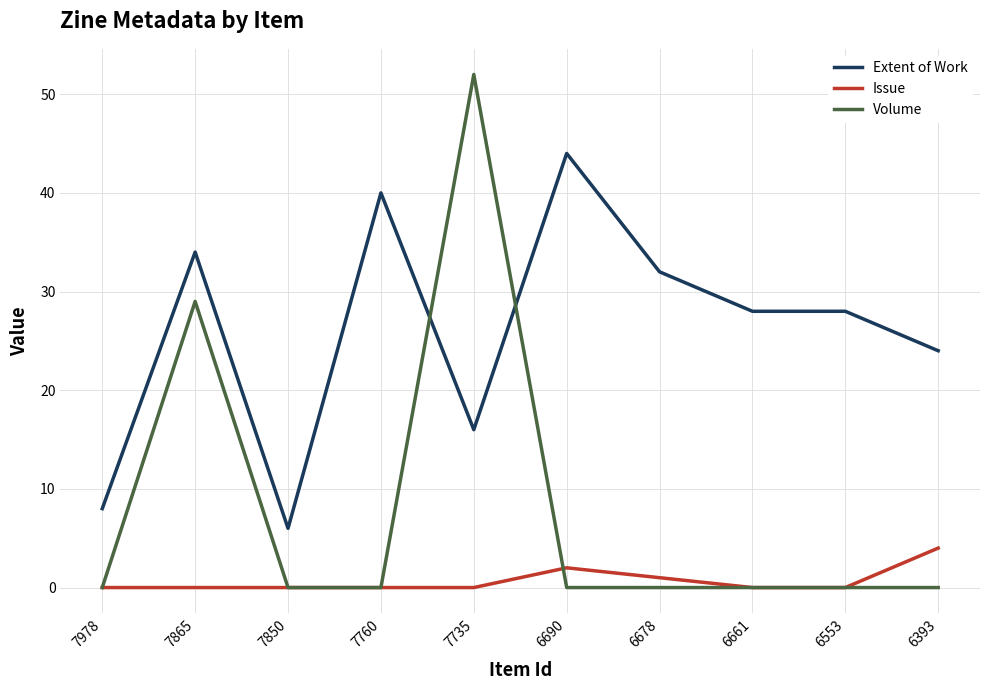

Which category has the highest value in the Volume series?

7735